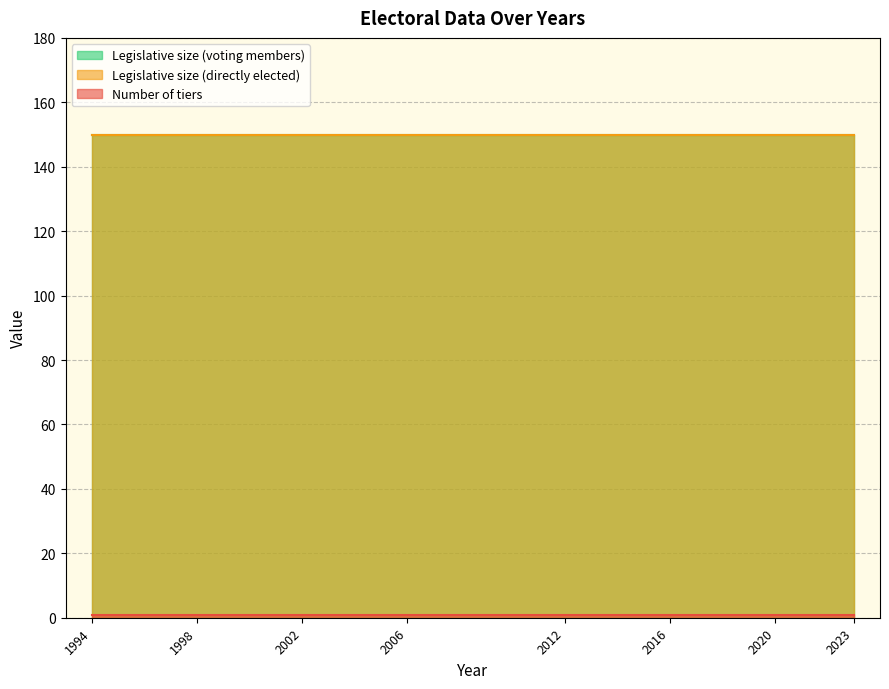

Does the chart have visible grid lines?

Yes